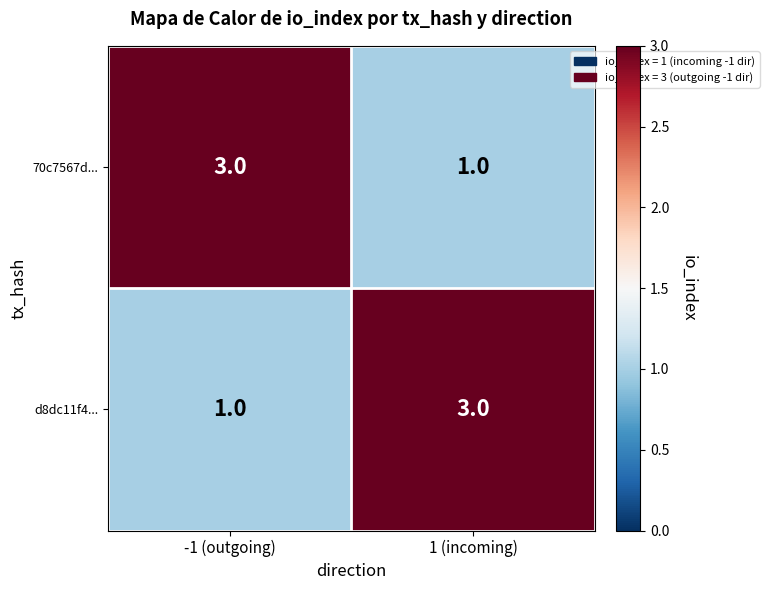

What is the difference between the highest and lowest values at 1 (incoming)?

2